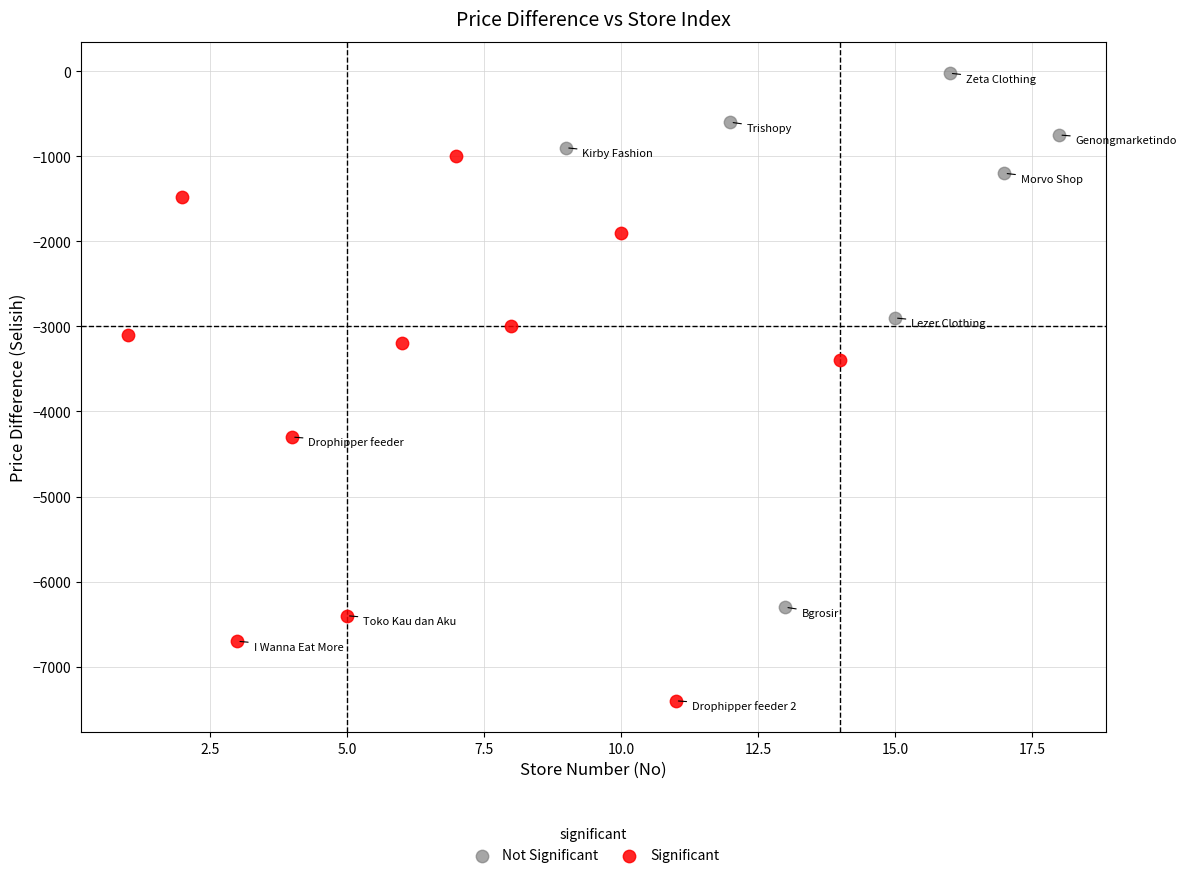

Which series reaches the minimum Y coordinate?

Significant